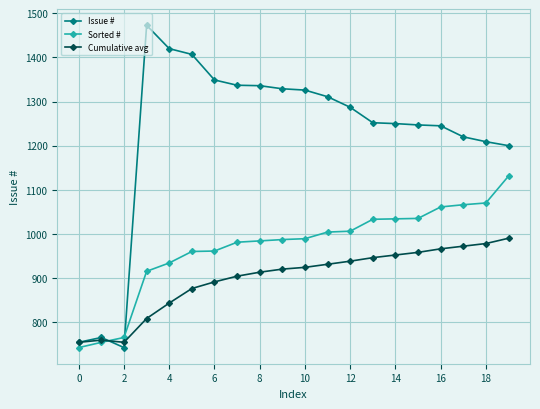

Rank the series by their maximum value, from lowest to highest.

Cumulative avg, Sorted #, Issue #